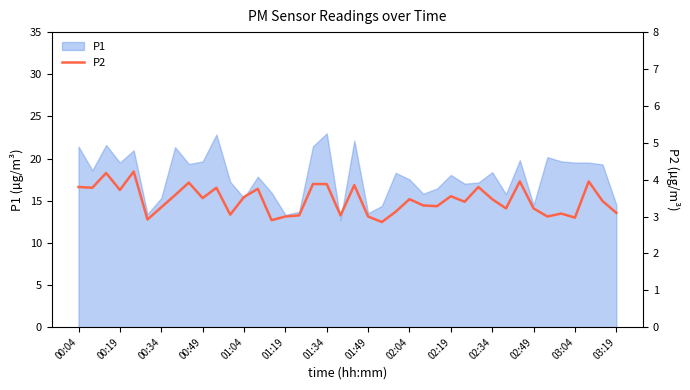

The value of P1 at 00:19 is 19.5. True or false?

True